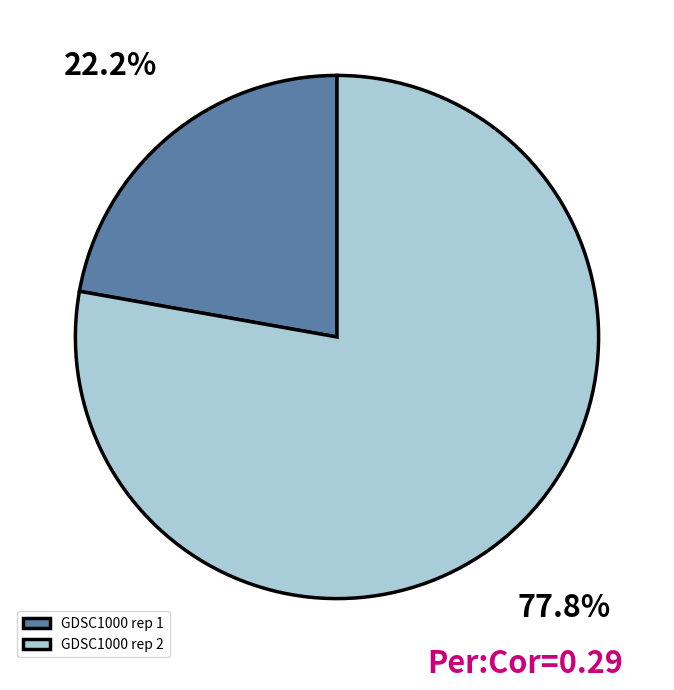

Which slice is the largest?

GDSC1000 rep 2